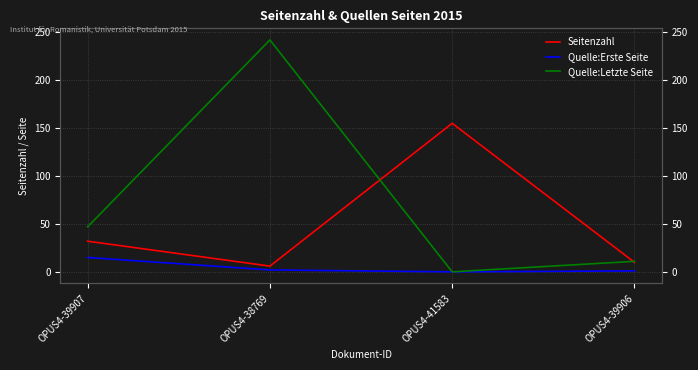

In Seitenzahl, how many points are lower than both neighbors (excluding endpoints)?

1